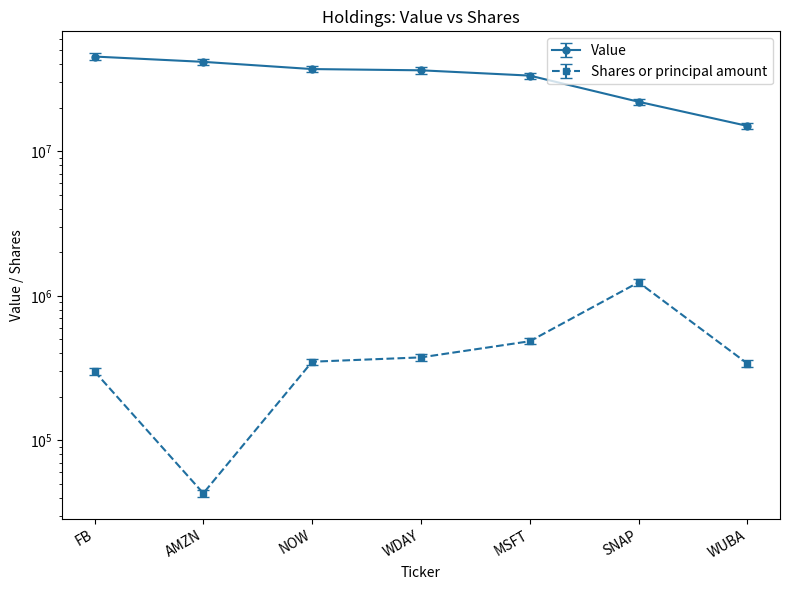

How many lines are shown in the chart?

2